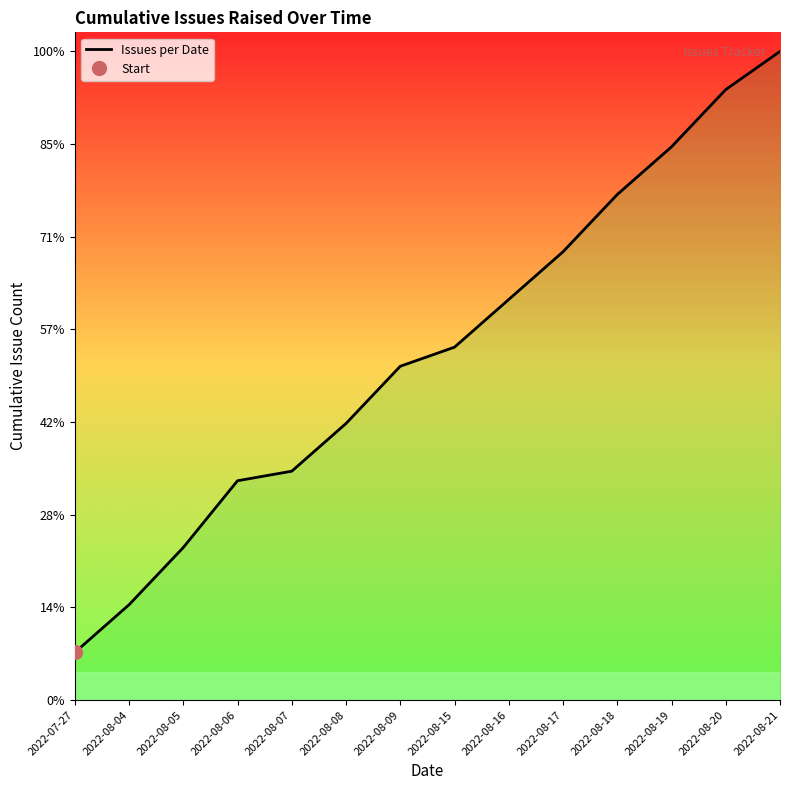

At which category does the chart reach its peak across all series?

2022-08-21